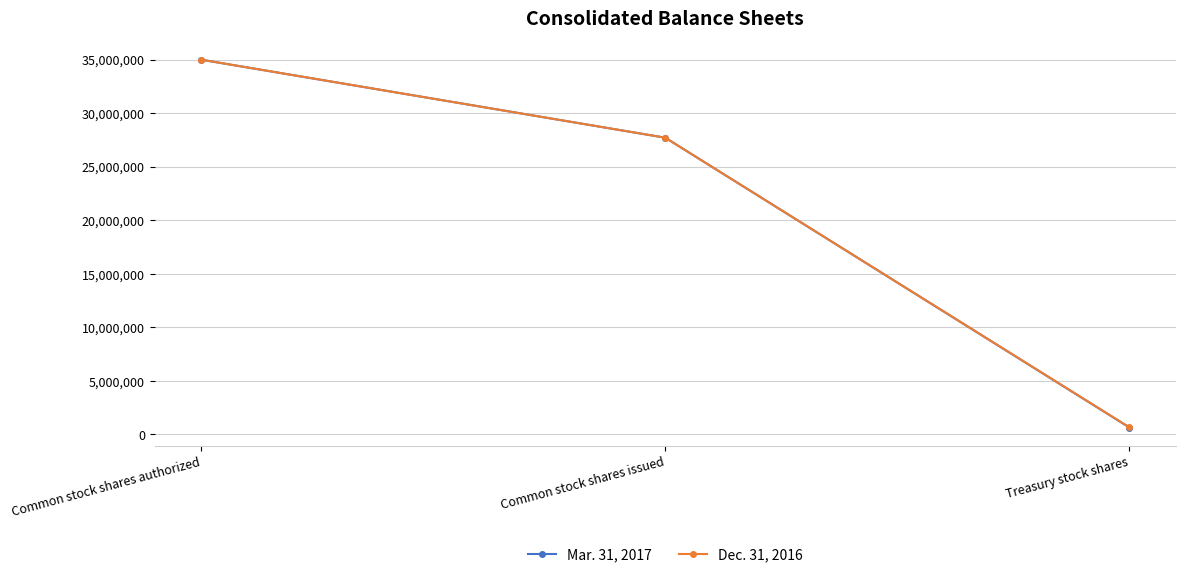

At which label does Mar. 31, 2017 reach its peak?

Common stock shares authorized